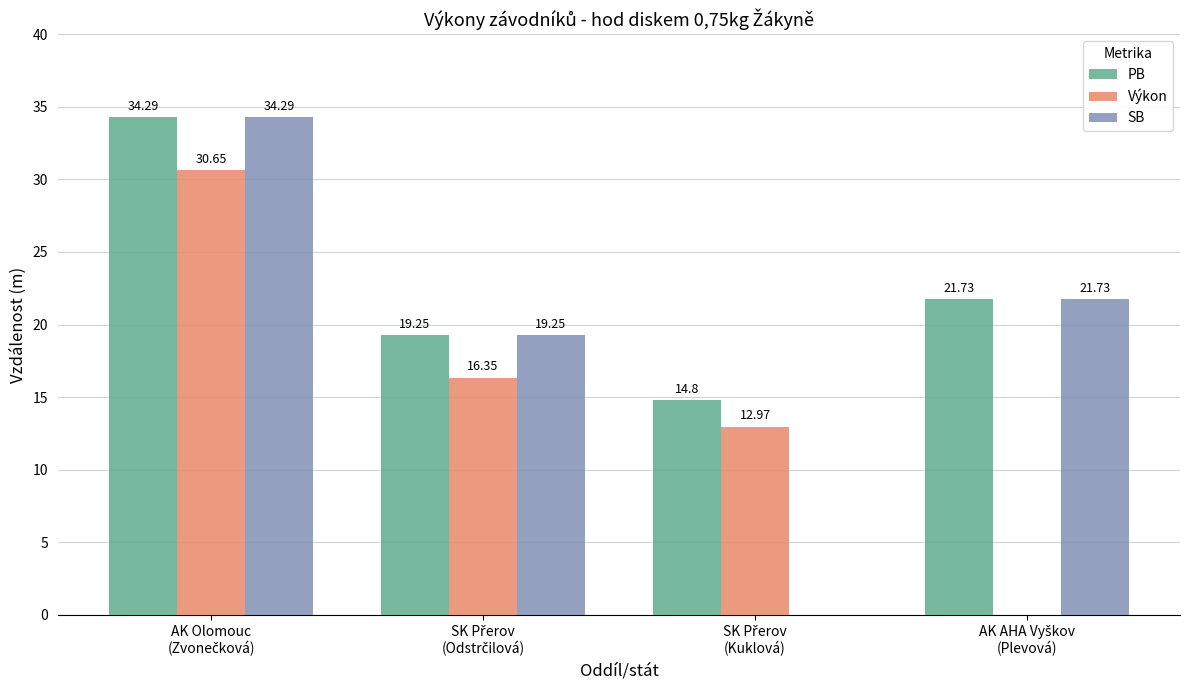

What is the sum of all SB values?

75.3